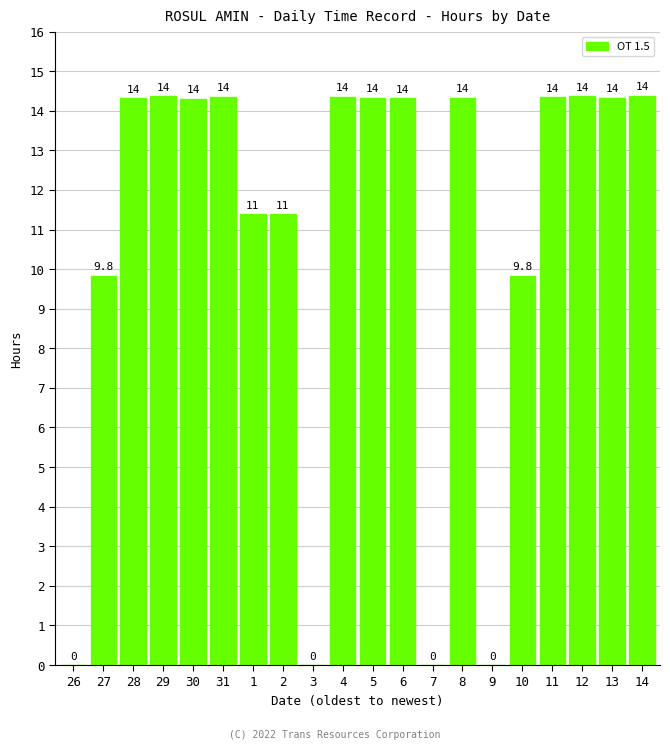

What is the change in value from 29 to 9?

-14.4